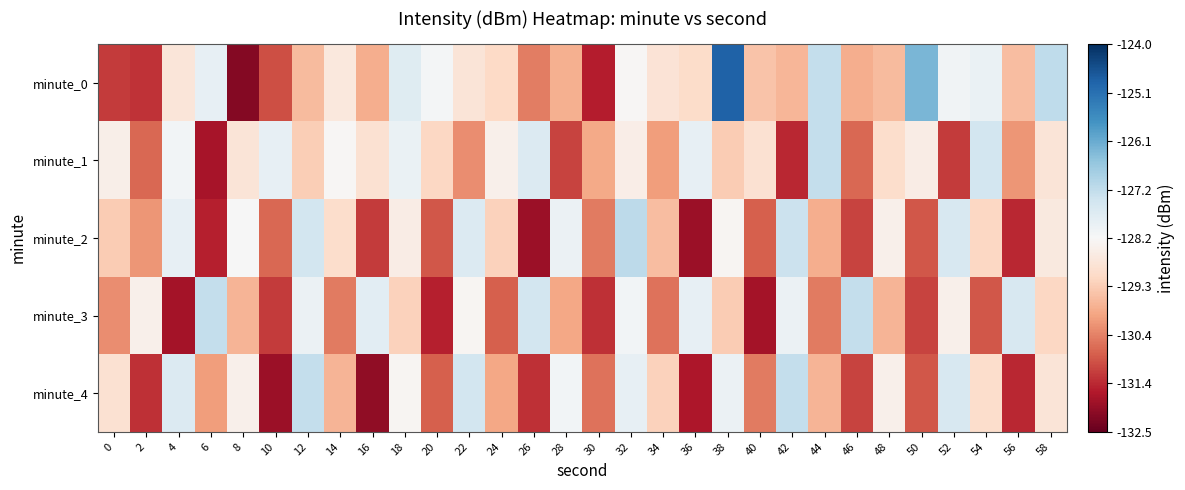

Reading left to right, list all the values displayed in this chart.

minute_0: 0=-131.2	2=-131.3	4=-128.8	6=-127.9	8=-132.2	10=-131.0	12=-129.6	14=-128.7	16=-129.8	18=-127.7	20=-128.2	22=-128.8	24=-129.1	26=-130.4	28=-129.8	30=-131.6	32=-128.3	34=-128.8	36=-129.0	38=-124.8	40=-129.5	42=-129.7	44=-127.2	46=-129.8	48=-129.6	50=-126.3	52=-128.1	54=-128.0	56=-129.6	58=-127.2
minute_1: 0=-128.5	2=-130.7	4=-128.1	6=-131.7	8=-128.8	10=-127.9	12=-129.3	14=-128.3	16=-128.9	18=-128.0	20=-129.1	22=-130.2	24=-128.5	26=-127.7	28=-131.1	30=-129.9	32=-128.5	34=-130.0	36=-127.9	38=-129.3	40=-128.9	42=-131.5	44=-127.2	46=-130.7	48=-129.0	50=-128.6	52=-131.2	54=-127.5	56=-130.1	58=-128.8
minute_2: 0=-129.3	2=-130.1	4=-127.9	6=-131.6	8=-128.2	10=-130.7	12=-127.5	14=-129.0	16=-131.2	18=-128.6	20=-130.9	22=-127.7	24=-129.2	26=-131.9	28=-128.0	30=-130.5	32=-127.1	34=-129.6	36=-131.9	38=-128.3	40=-130.8	42=-127.3	44=-129.8	46=-131.1	48=-128.5	50=-130.9	52=-127.6	54=-129.1	56=-131.5	58=-128.7
minute_3: 0=-130.2	2=-128.5	4=-131.8	6=-127.2	8=-129.7	10=-131.2	12=-128.0	14=-130.5	16=-127.8	18=-129.2	20=-131.6	22=-128.3	24=-130.8	26=-127.5	28=-129.9	30=-131.3	32=-128.1	34=-130.6	36=-127.9	38=-129.3	40=-131.8	42=-128.0	44=-130.5	46=-127.2	48=-129.7	50=-131.1	52=-128.5	54=-130.9	56=-127.6	58=-129.1
minute_4: 0=-128.9	2=-131.3	4=-127.7	6=-130.0	8=-128.5	10=-131.9	12=-127.2	14=-129.7	16=-132.0	18=-128.3	20=-130.8	22=-127.5	24=-129.9	26=-131.3	28=-128.1	30=-130.6	32=-127.9	34=-129.2	36=-131.7	38=-128.0	40=-130.5	42=-127.2	44=-129.7	46=-131.1	48=-128.5	50=-130.9	52=-127.6	54=-129.0	56=-131.5	58=-128.8